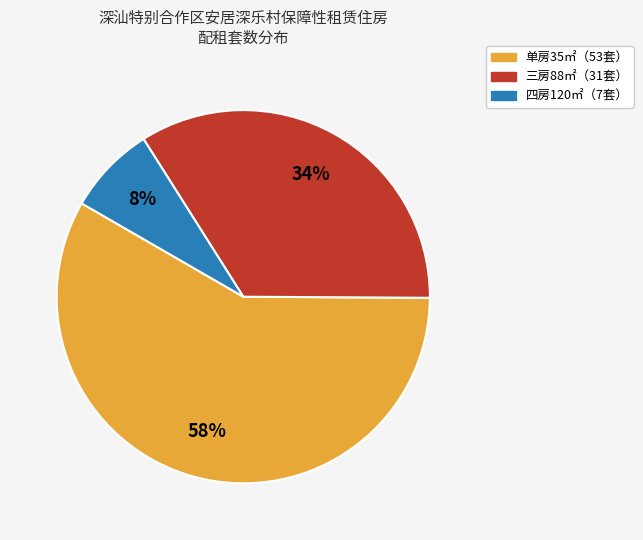

Is there a majority slice in this chart?

Yes